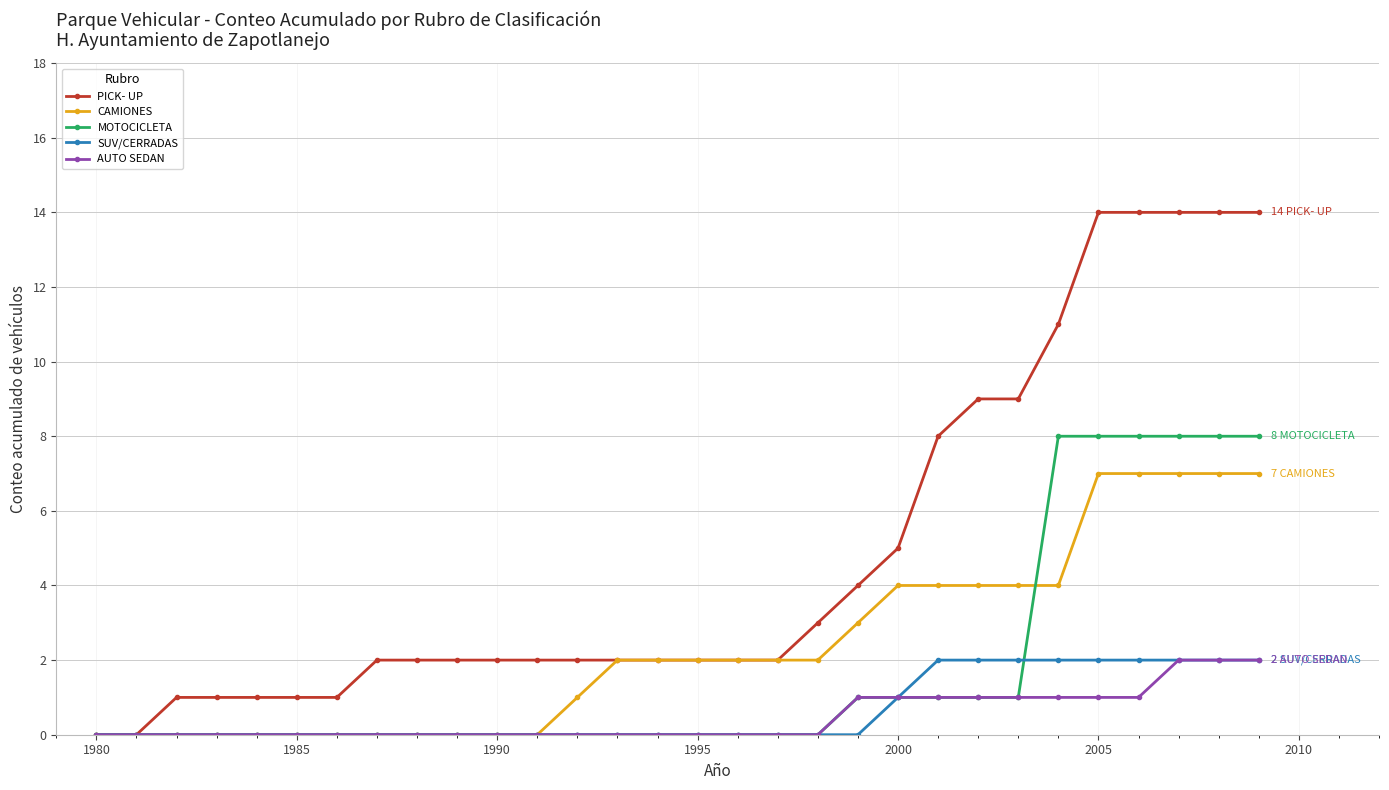

At how many categories does at least one series exceed 10?

6